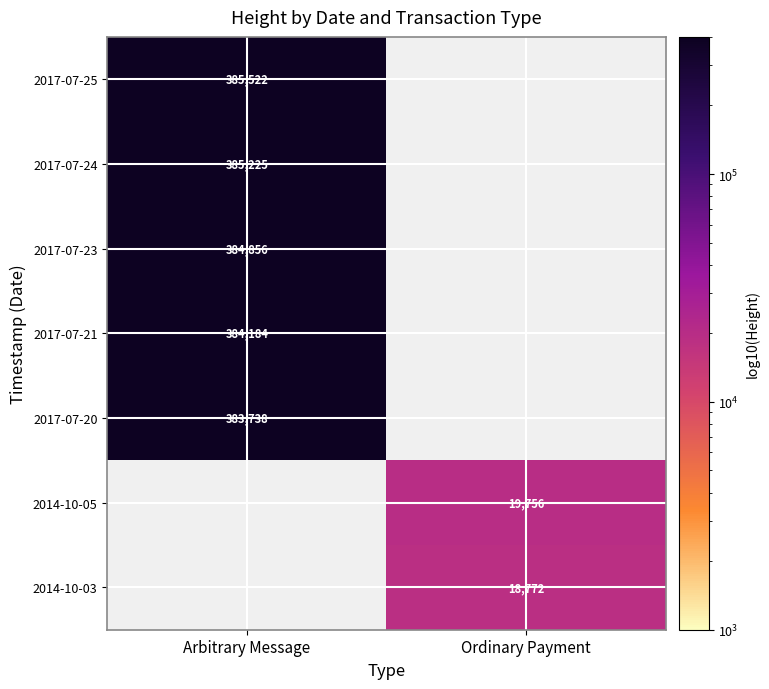

How many series are shown in this chart?

7